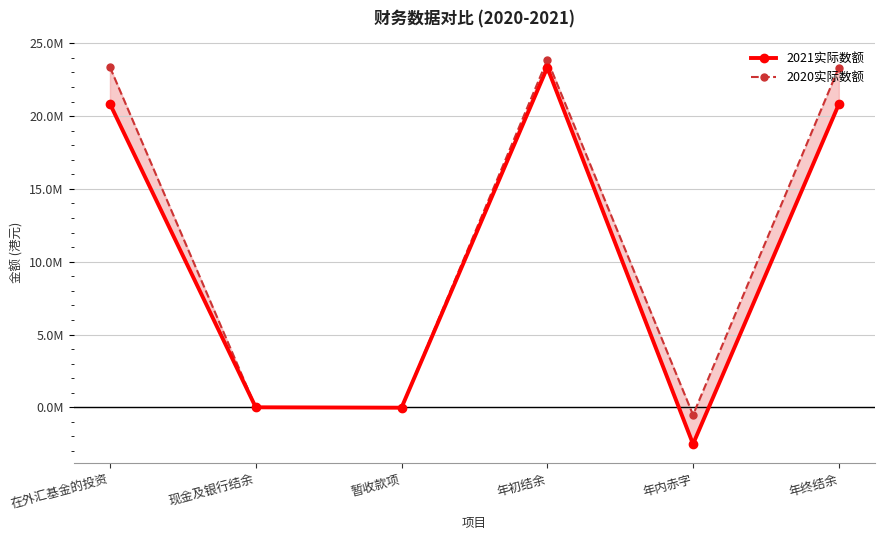

At which category does 2020实际数额 reach its first local peak?

年初结余